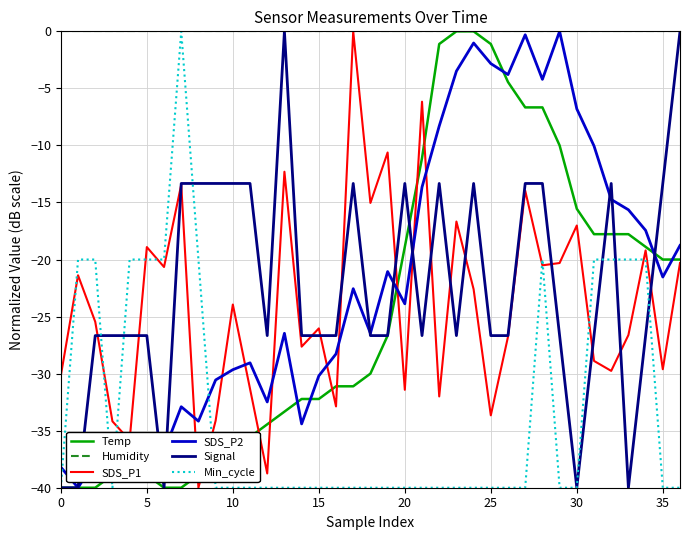

What is the difference between the maximum and second lowest values in the Min_cycle series?

40.0